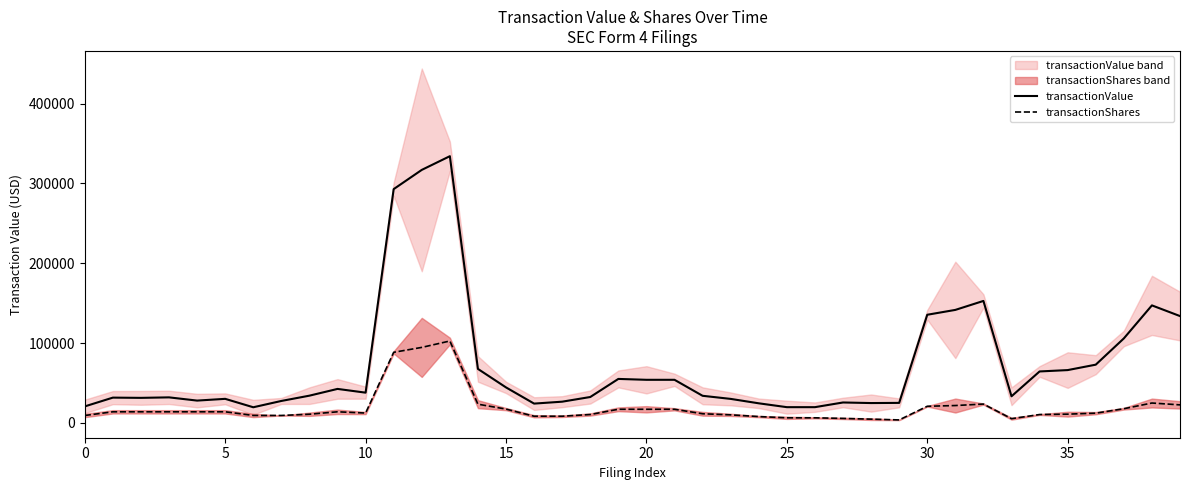

The transactionShares series shows 13860.0 at 5. True or false?

True